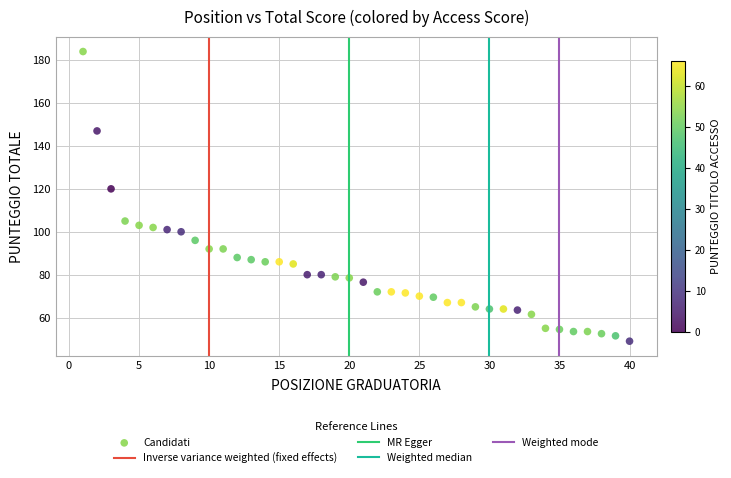

What Y value in the scatter plot is closest to 116?

120.0